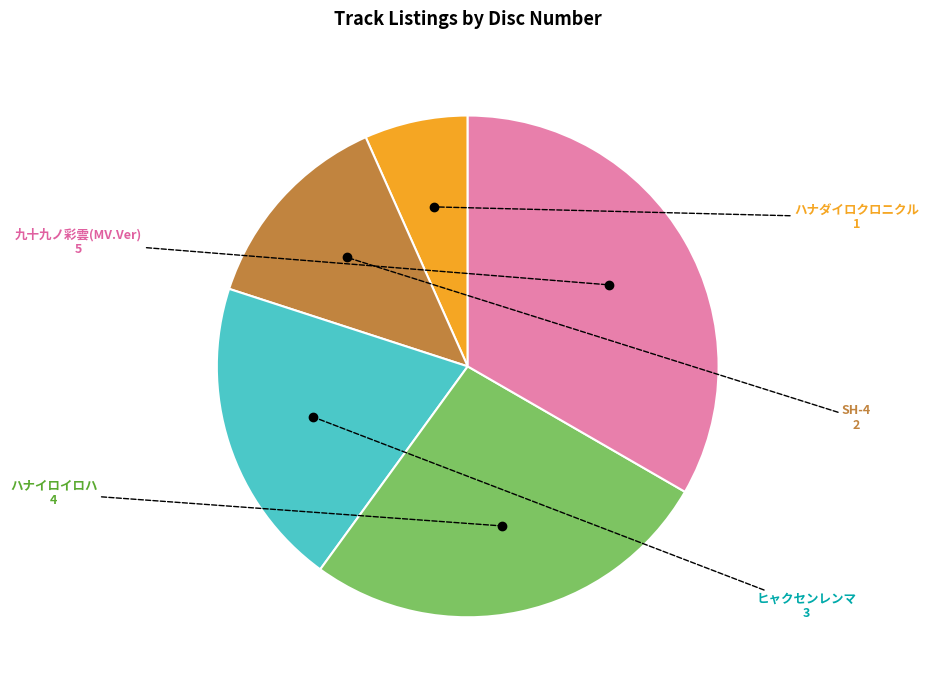

Is there a majority slice in this chart?

No